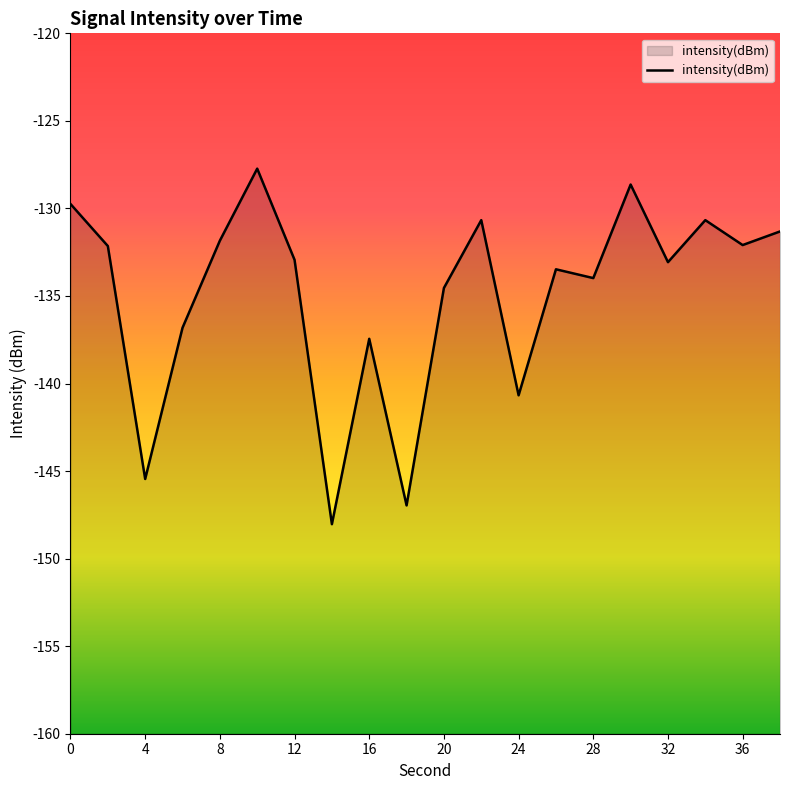

True or false: there are more than 2 points higher than both neighbors.

True